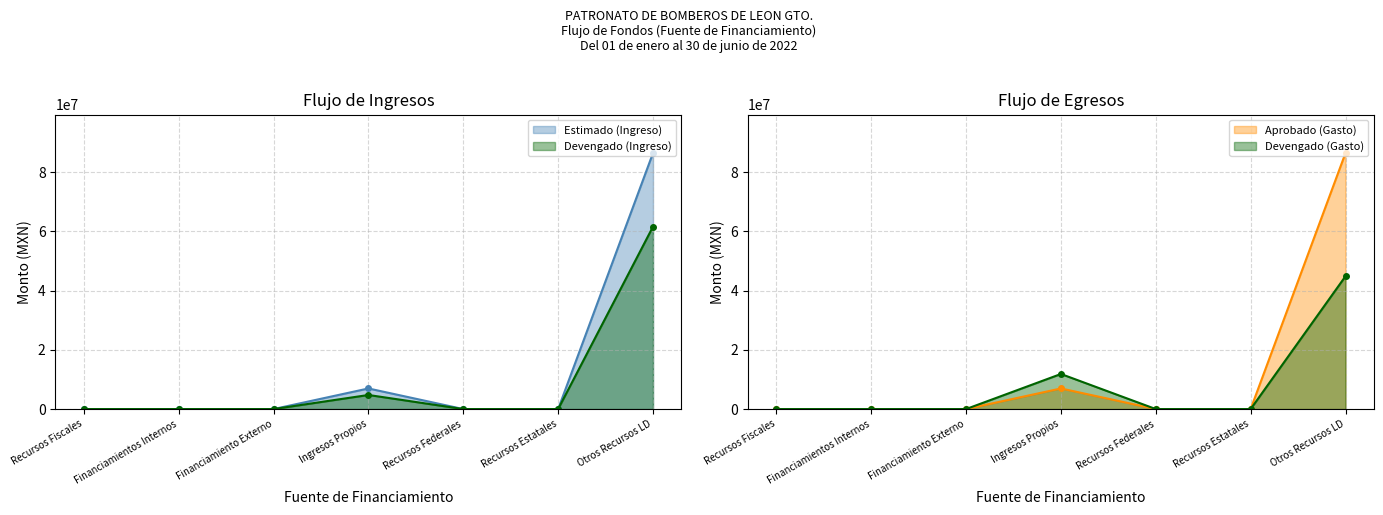

At which category does the chart reach its minimum across all series?

Recursos Fiscales